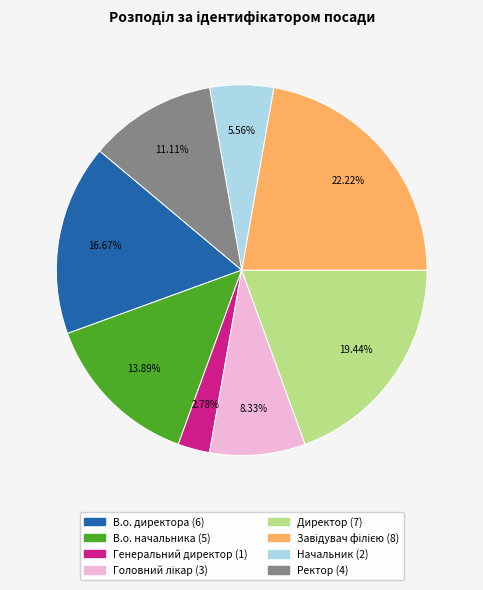

Does В.о. начальника represent more than half of the total?

No